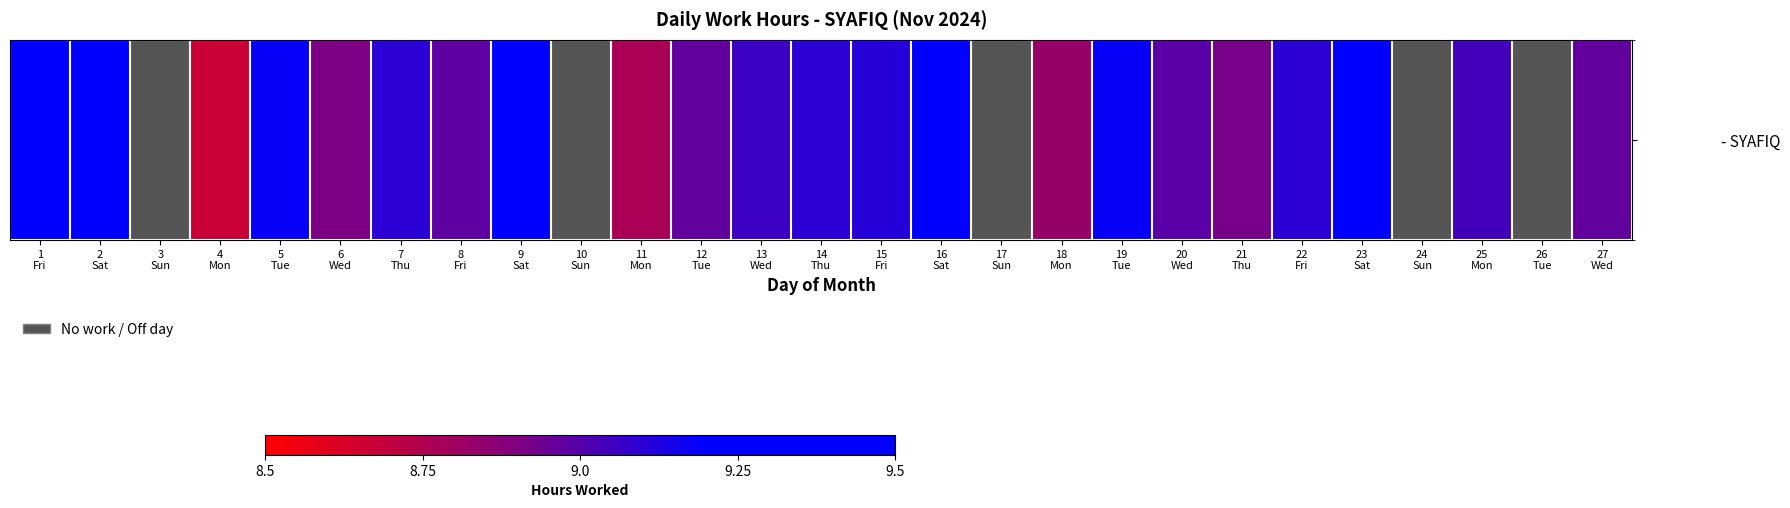

Reading right to left, list all the values displayed in this chart.

9.0	0.0	9.0	0.0	9.3	9.1	8.9	9.0	9.2	8.8	0.0	9.4	9.1	9.1	9.1	9.0	8.8	0.0	9.3	9.0	9.1	8.9	9.2	8.7	0.0	9.4	9.3